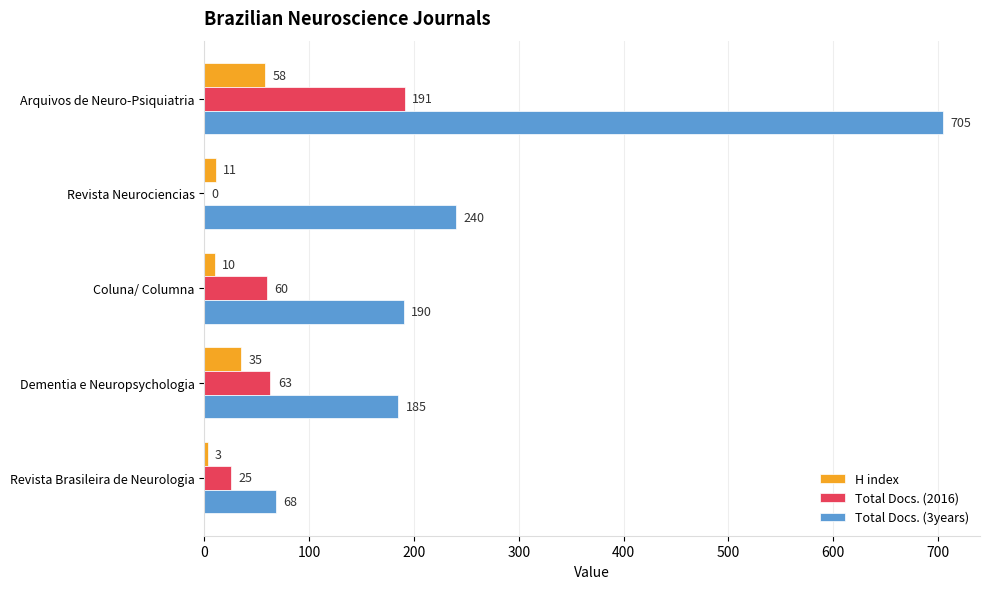

Where is H index nearest to the value 30?

Dementia e Neuropsychologia